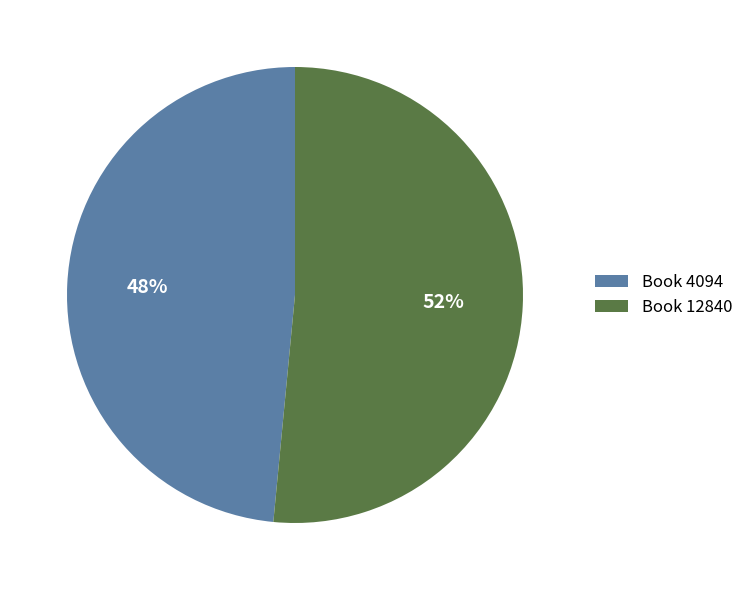

Combined, do Book 4094 and Book 12840 account for over 50%?

Yes